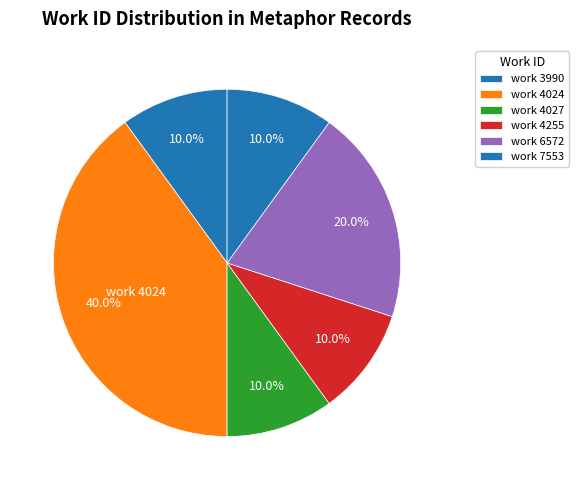

How many slices are in this pie chart?

6